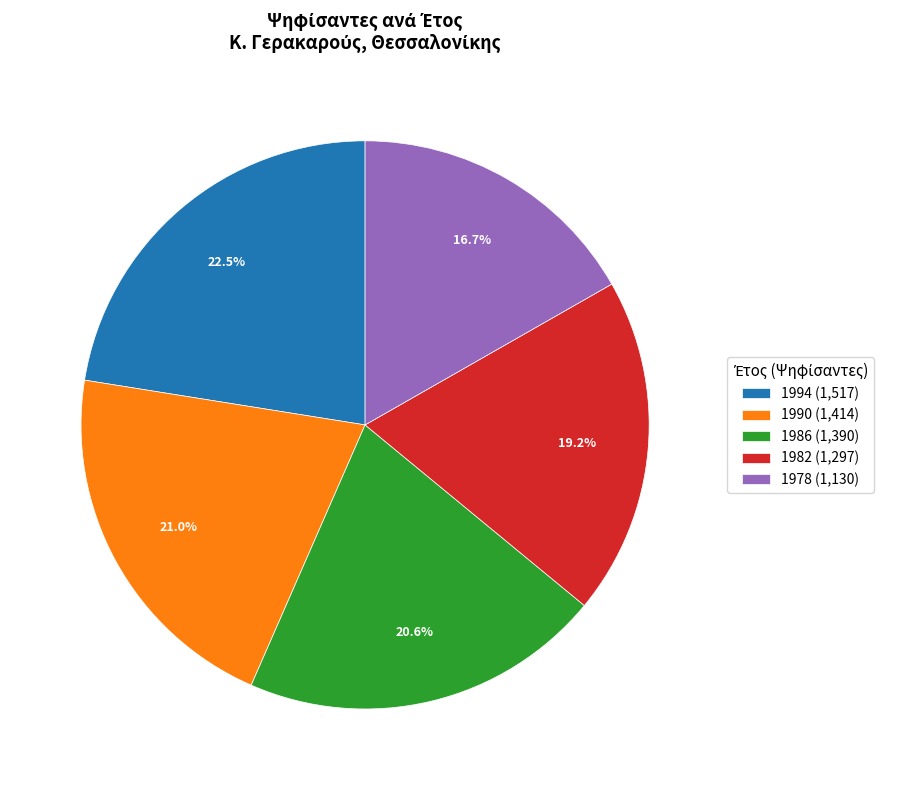

To the nearest percent, what is the difference between the largest and smallest slice percentages?

6%